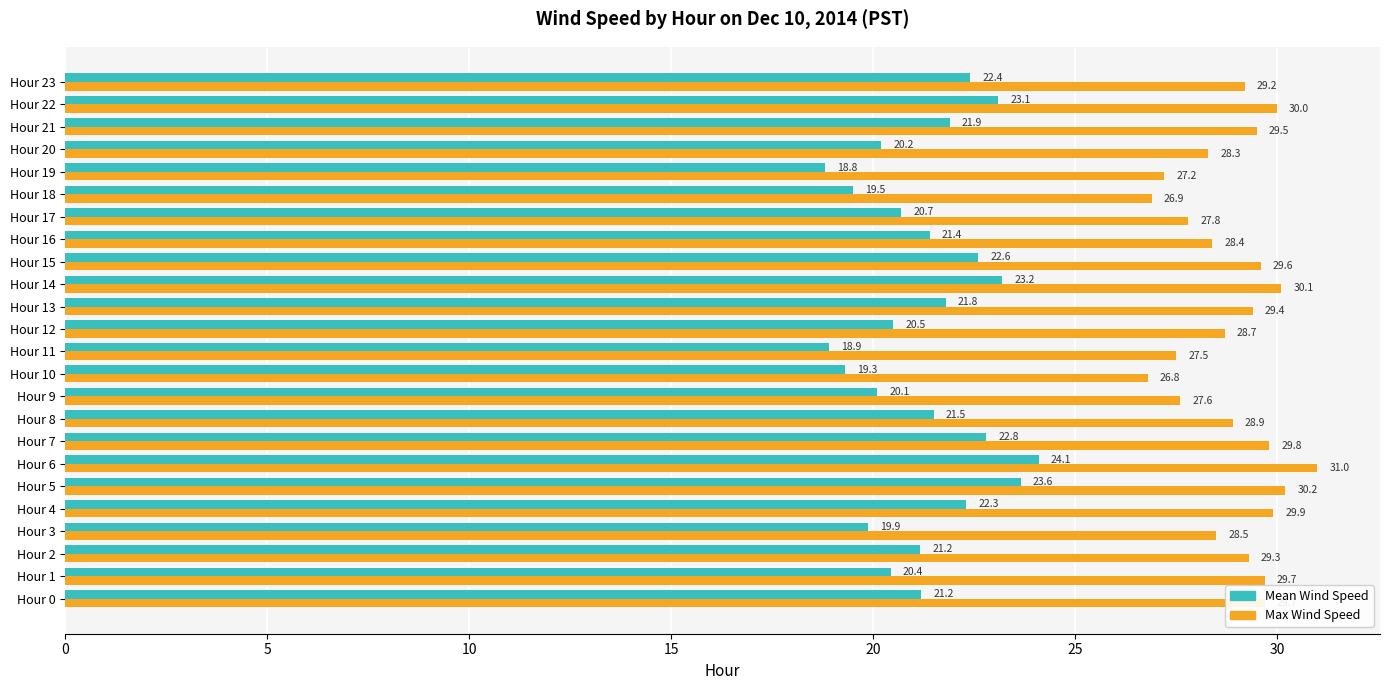

How many values in the Mean Wind Speed series exceed 21?

14